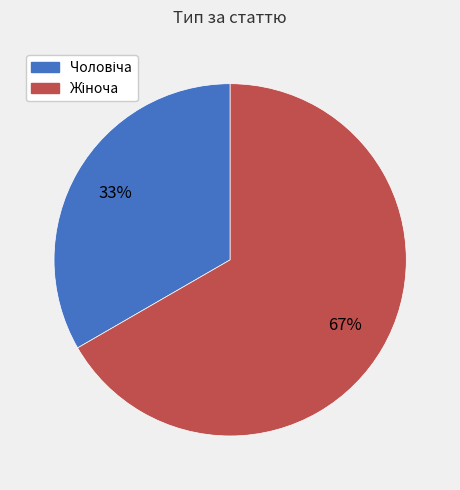

To the nearest percent, what is the average slice percentage?

50%